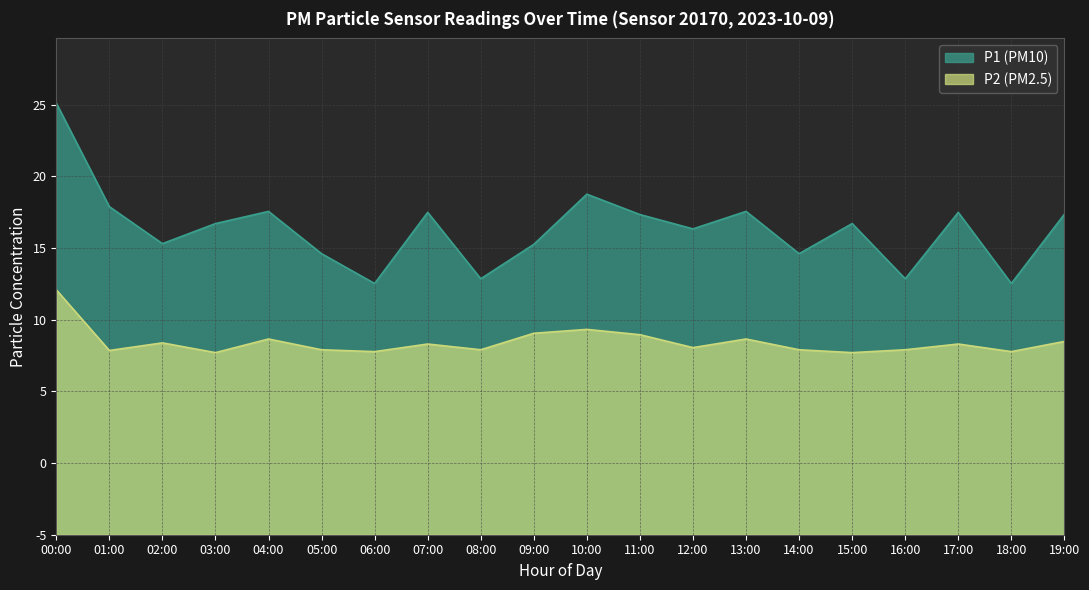

True or false: P2 and P1 cross at least once.

False